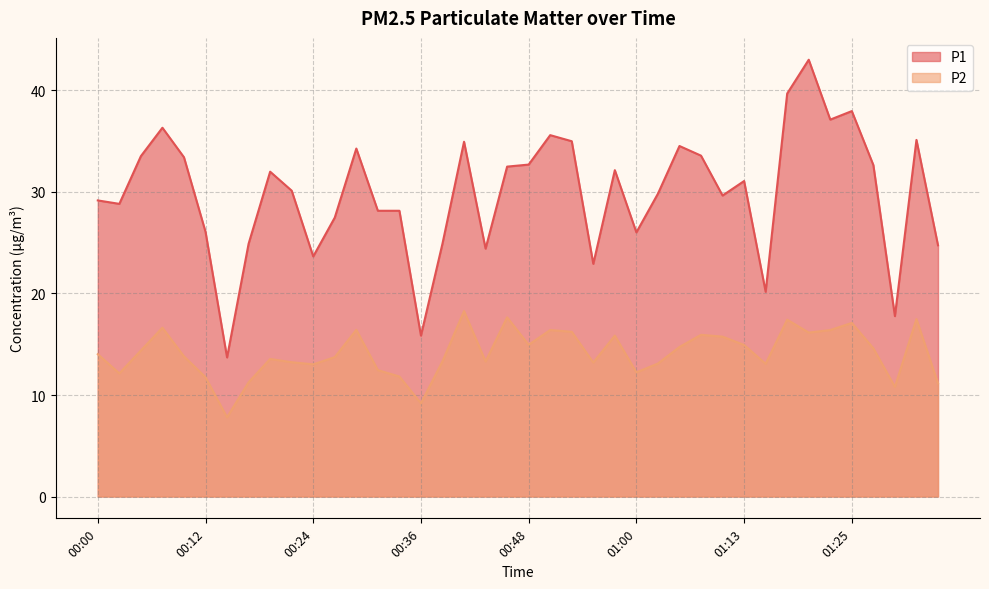

Rank the series at 01:18 from highest to lowest value.

P1, P2